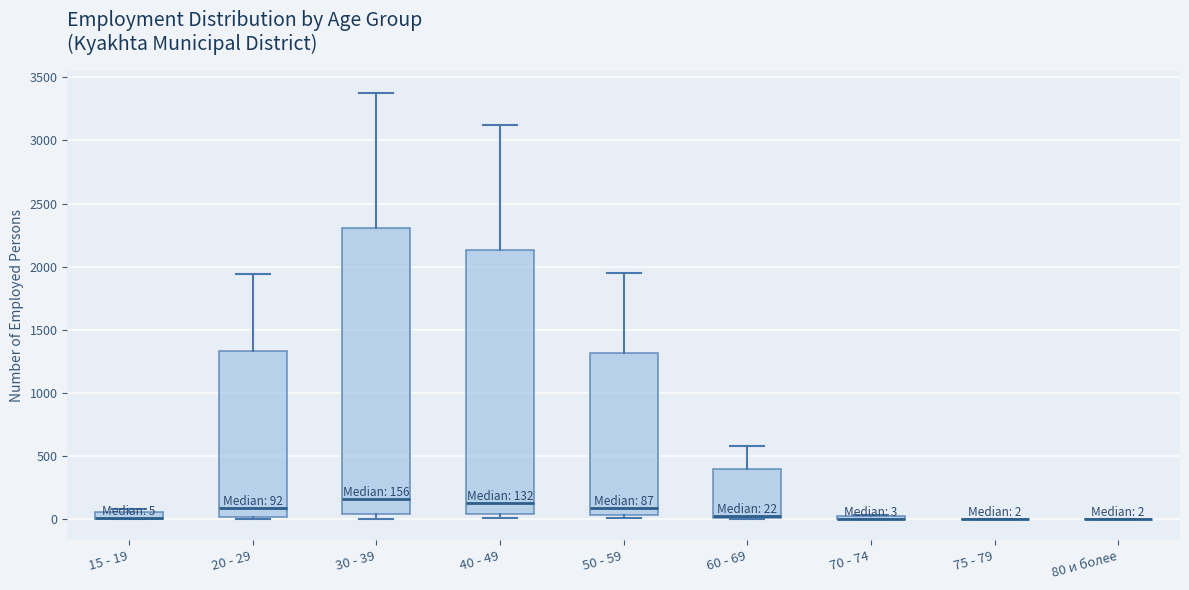

Comparing the boxes themselves (not the whiskers), which one is the tallest?

30 - 39